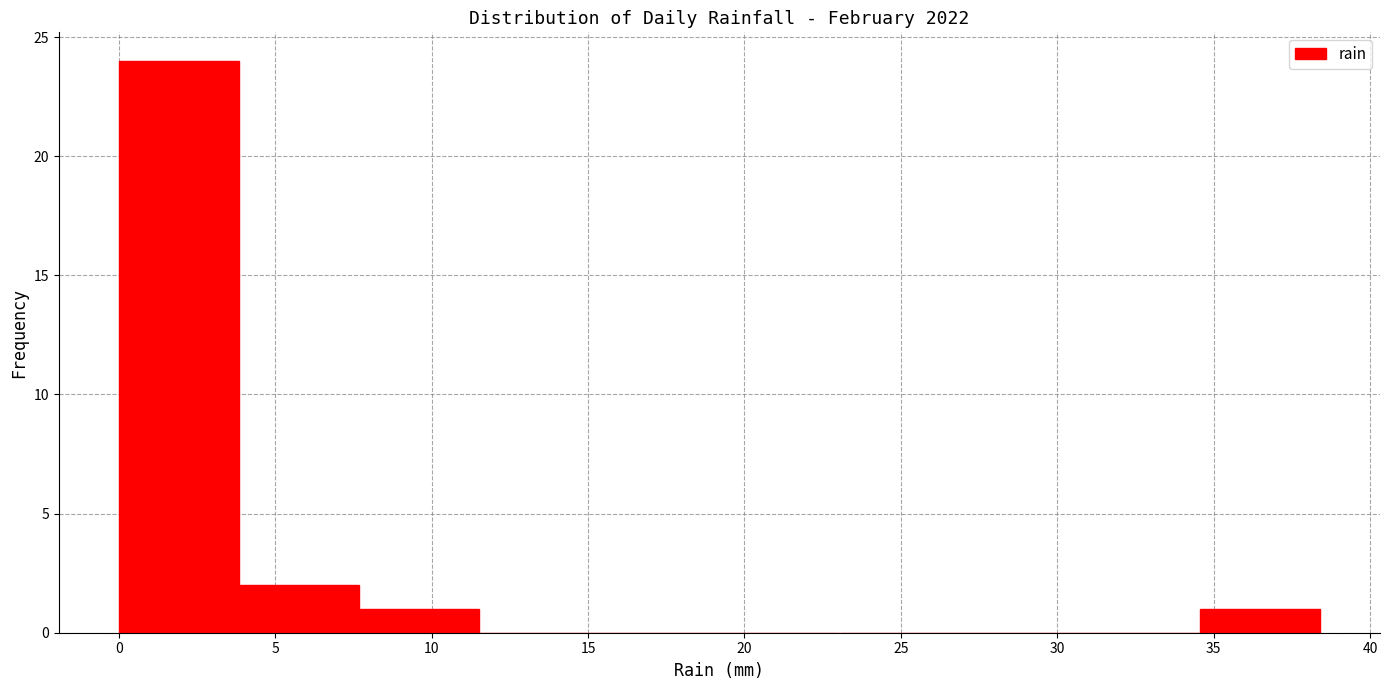

Which range on the x-axis has the tallest bar?

0.0 to 4.0